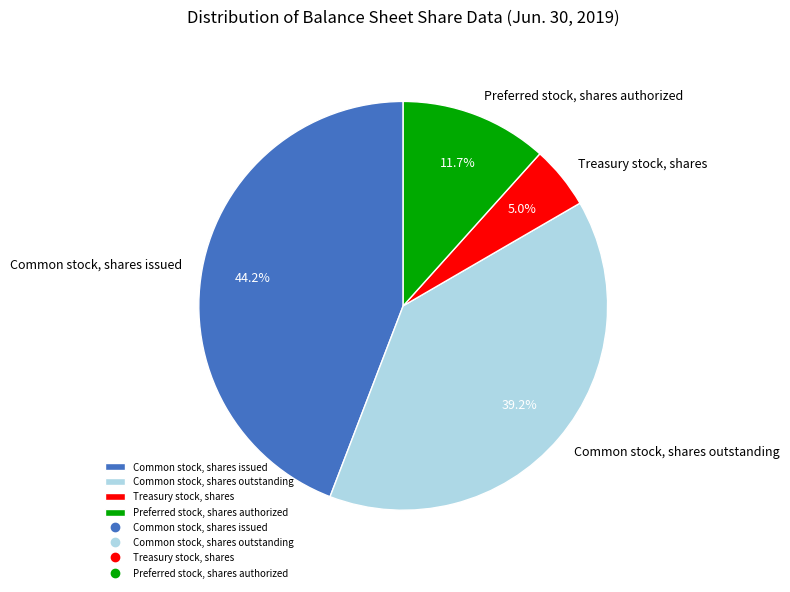

To the nearest percent, what is the combined percentage of Common stock, shares issued and Preferred stock, shares authorized?

56%